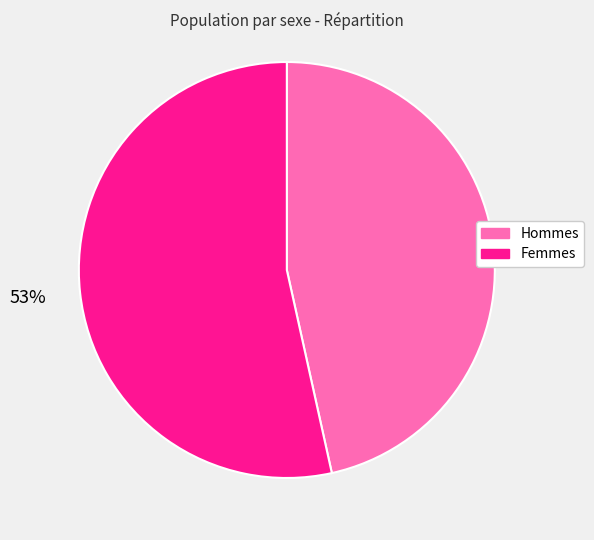

Does any single category account for the majority?

Yes